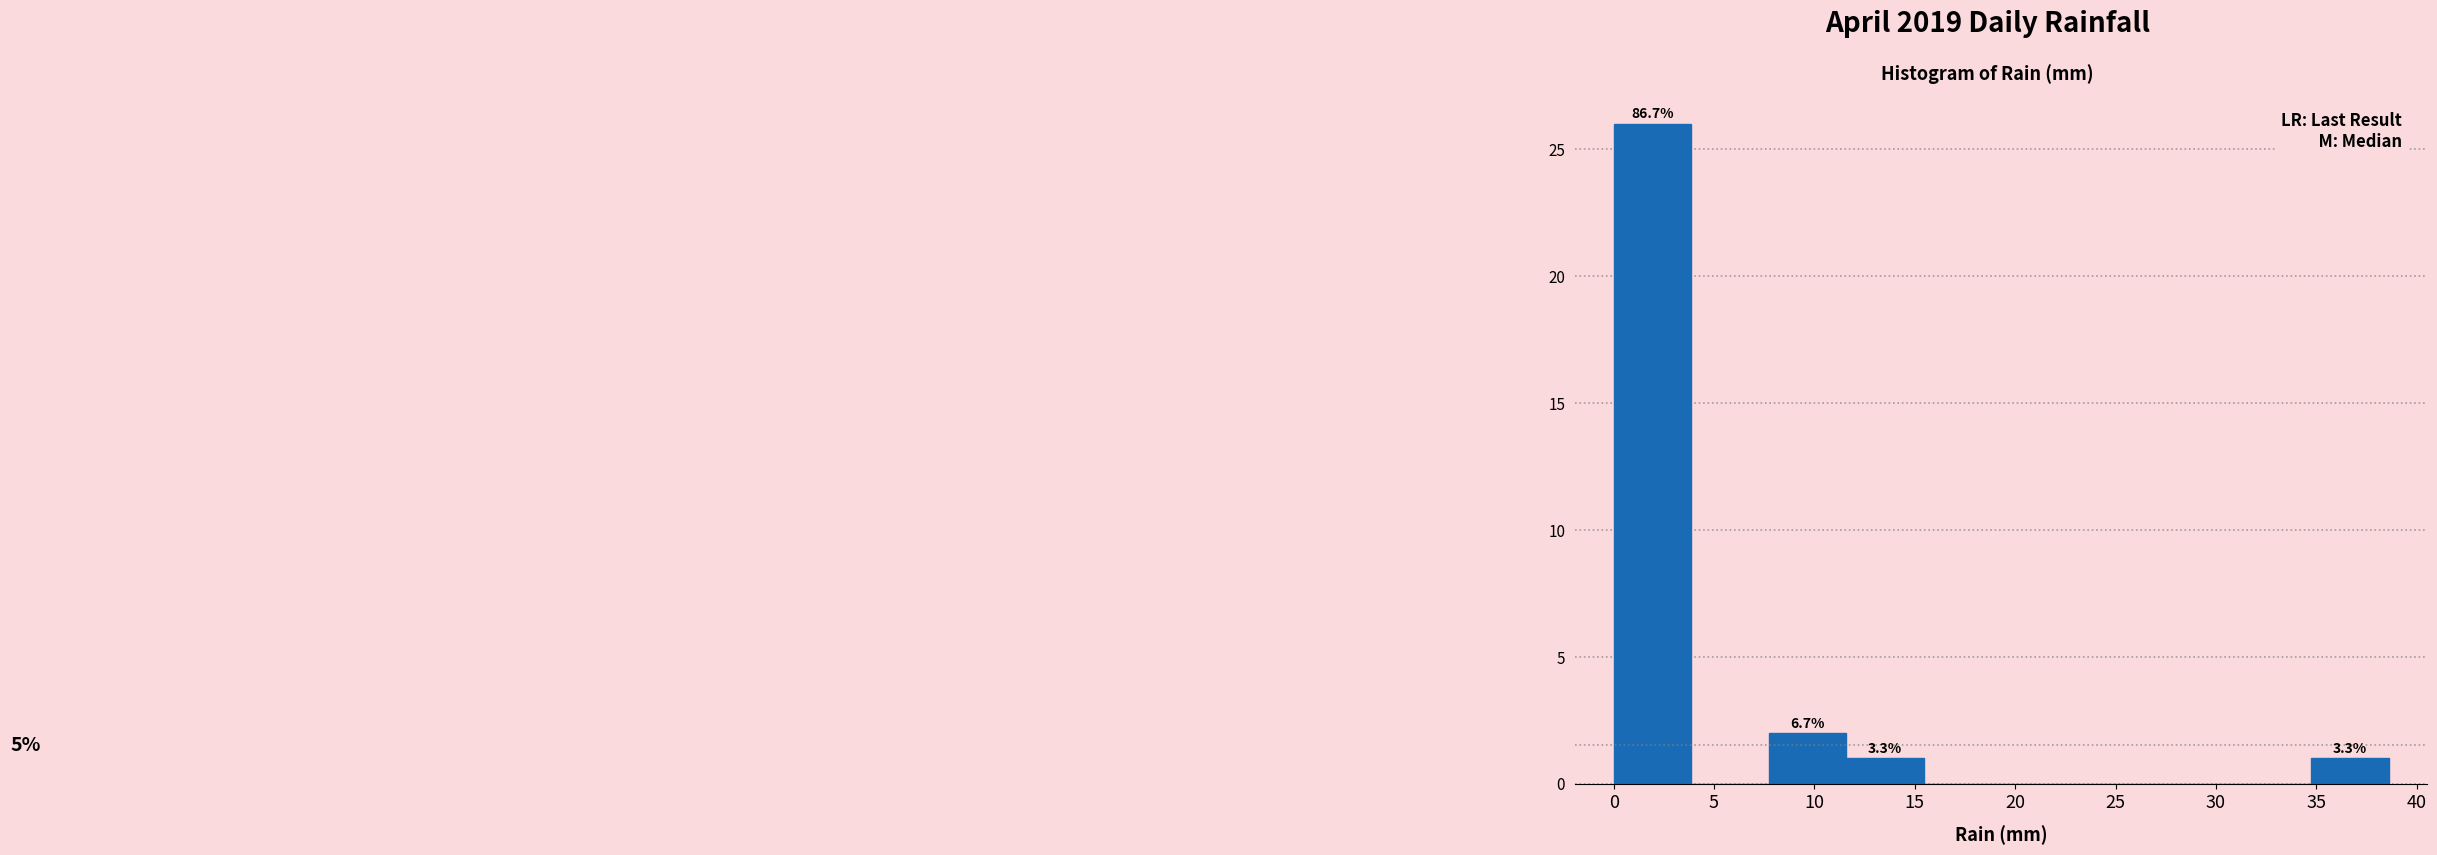

Which range on the x-axis has the tallest bar?

0.0 to 4.0